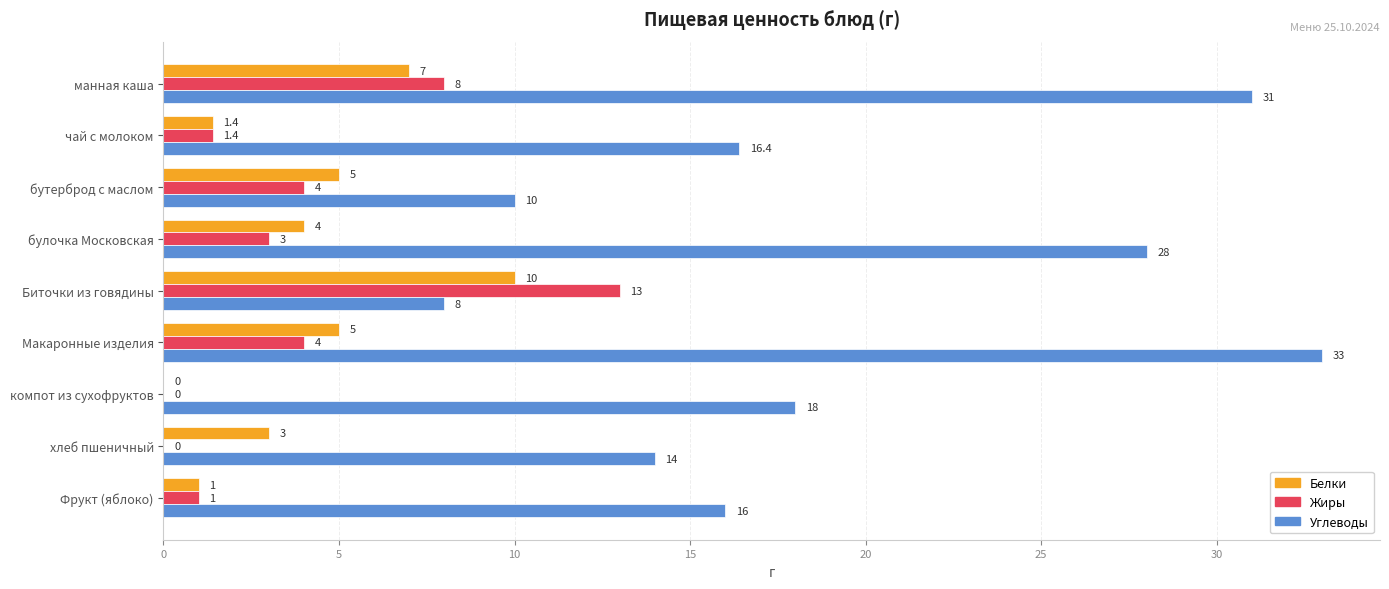

At which label is Углеводы closest to 20?

компот из сухофруктов